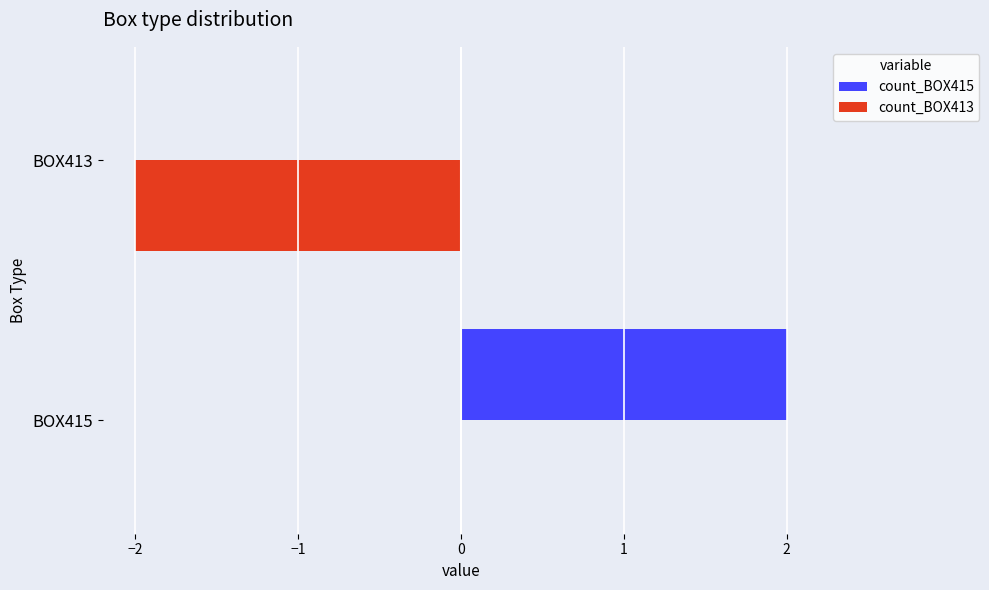

Which category has the highest value in the count_BOX415 series?

BOX415